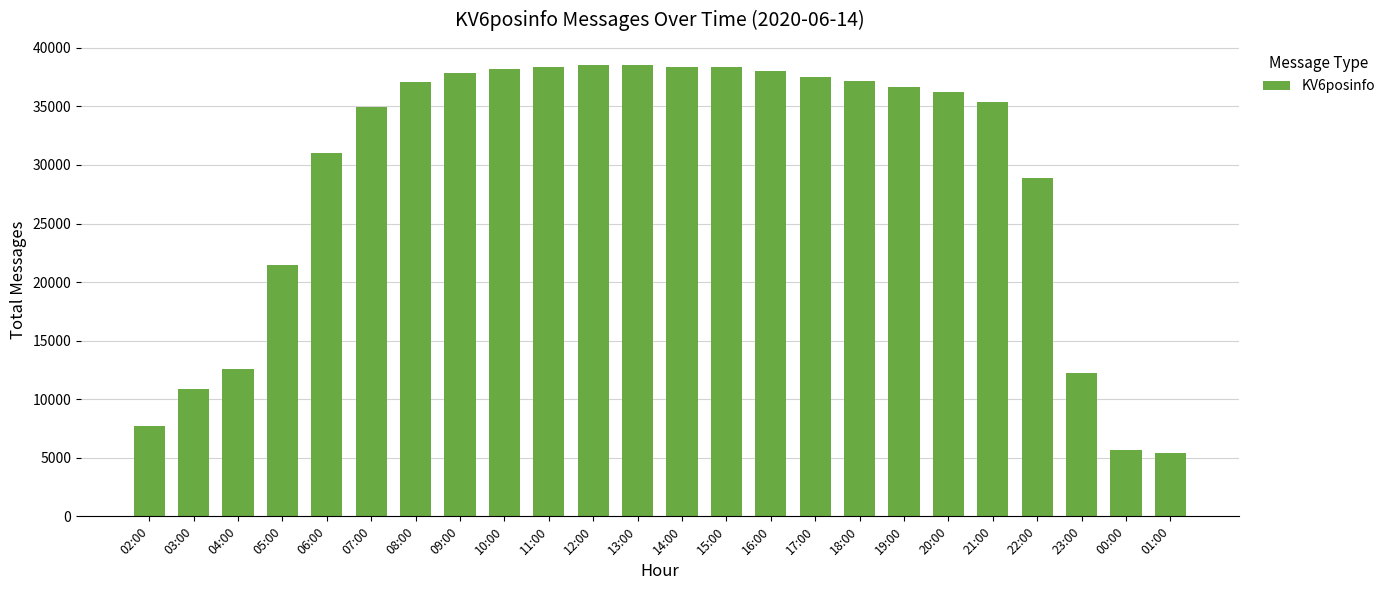

What is the smallest value displayed?

5425